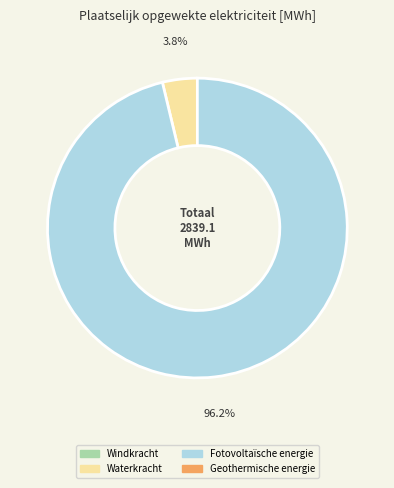

Is there any slice that represents more than half of the pie?

Yes